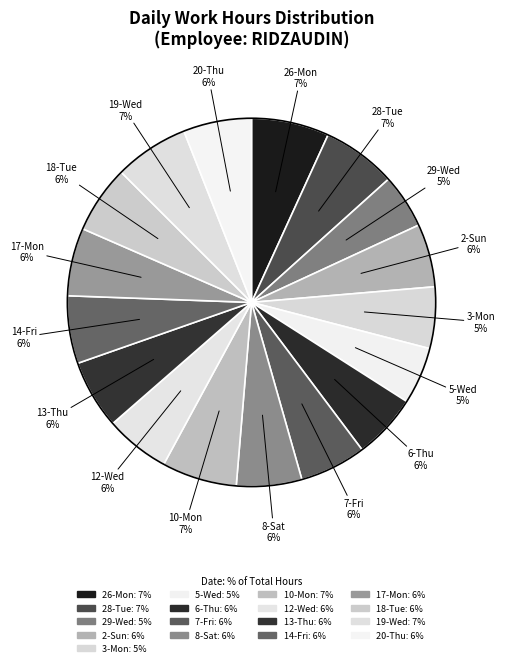

What is the change in value from 26-Mon to 3-Mon?

-2.8